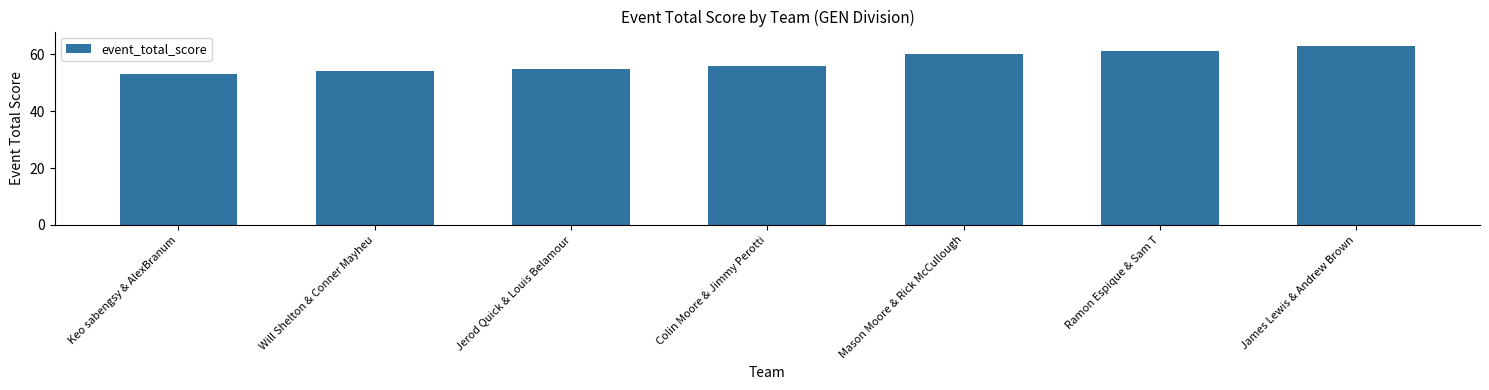

Count the number of data series in this chart.

1